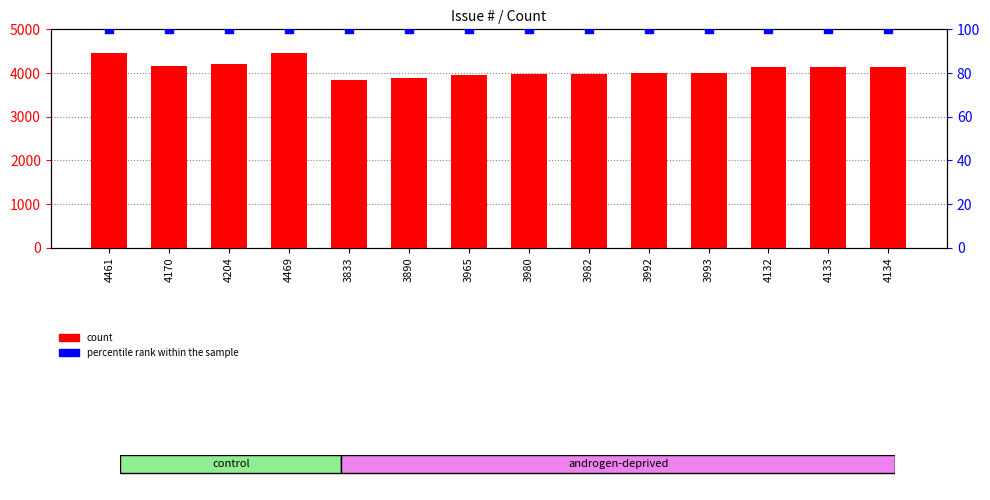

Which series has the largest total across all categories?

count